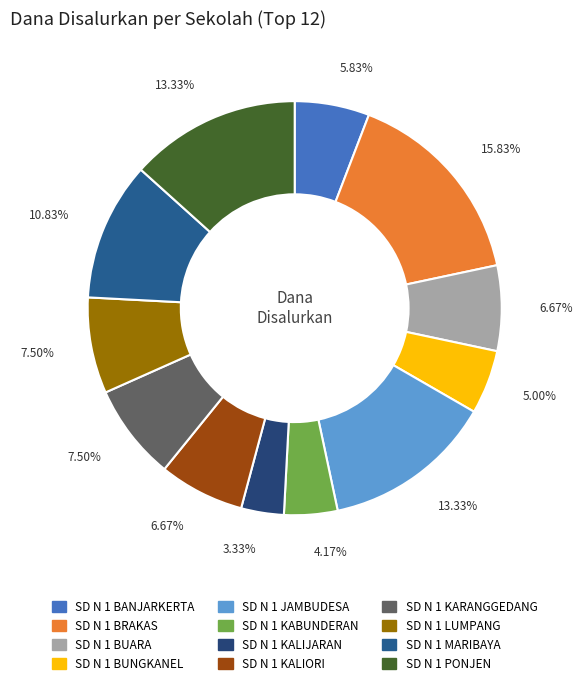

Count the number of slices in the pie.

12